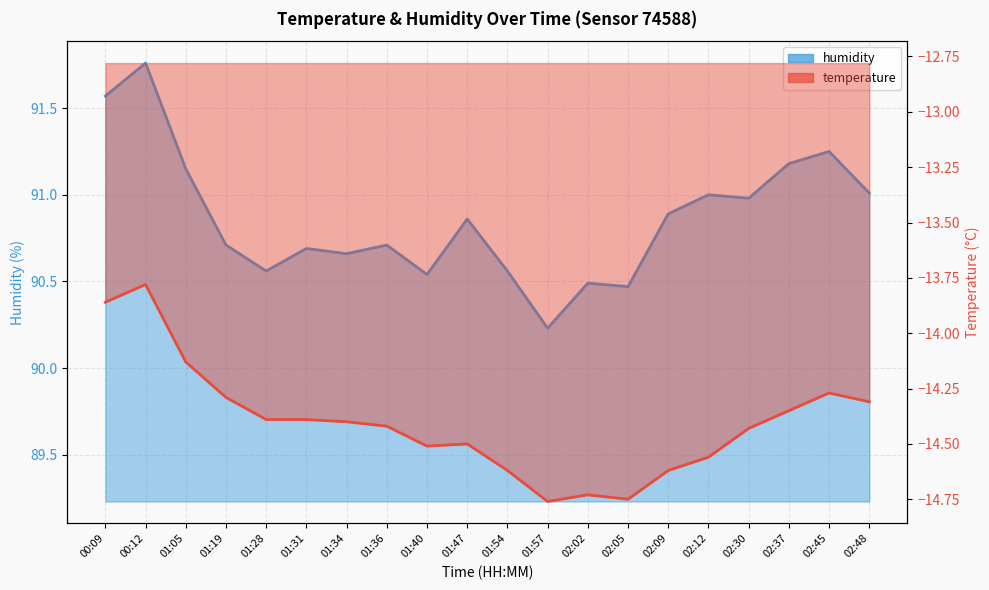

The temperature series shows -14.3 at 02:37. True or false?

True